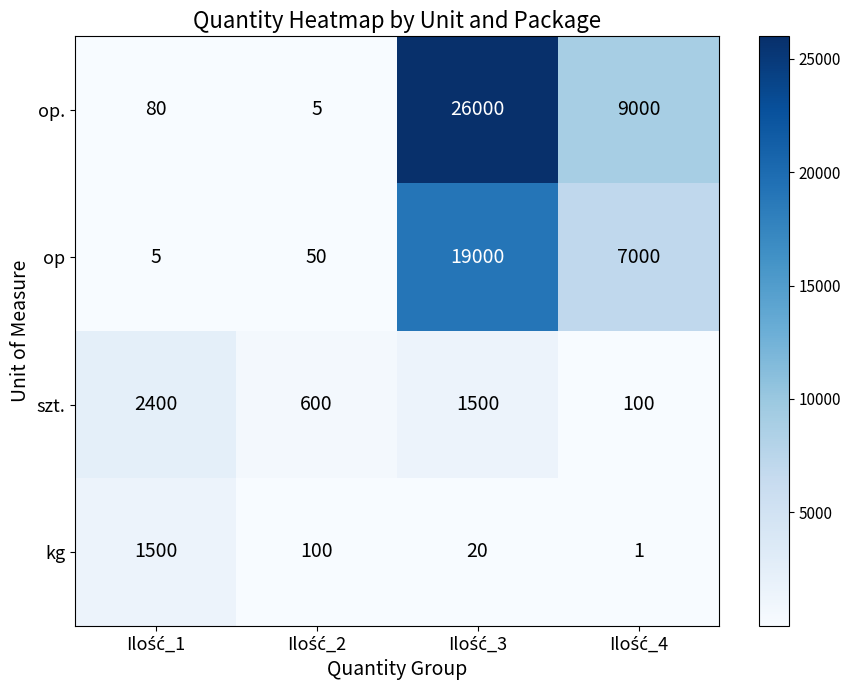

Reading left to right, list all the values displayed in this chart.

op.: 80	5	26000	9000
op: 5	50	19000	7000
szt.: 2400	600	1500	100
kg: 1500	100	20	1